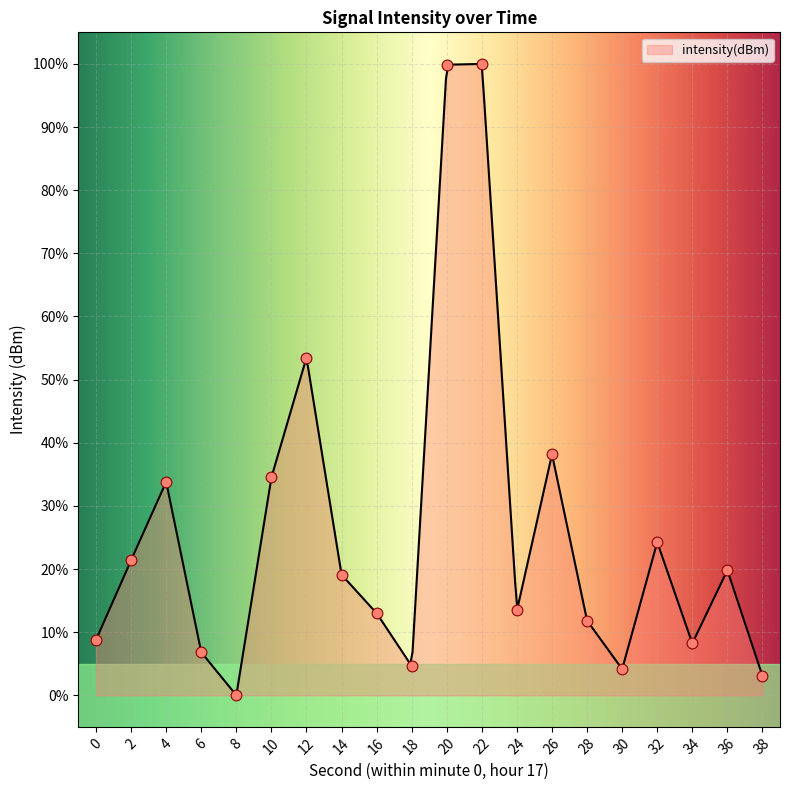

What is the change in value from 2 to 14?

-2.3